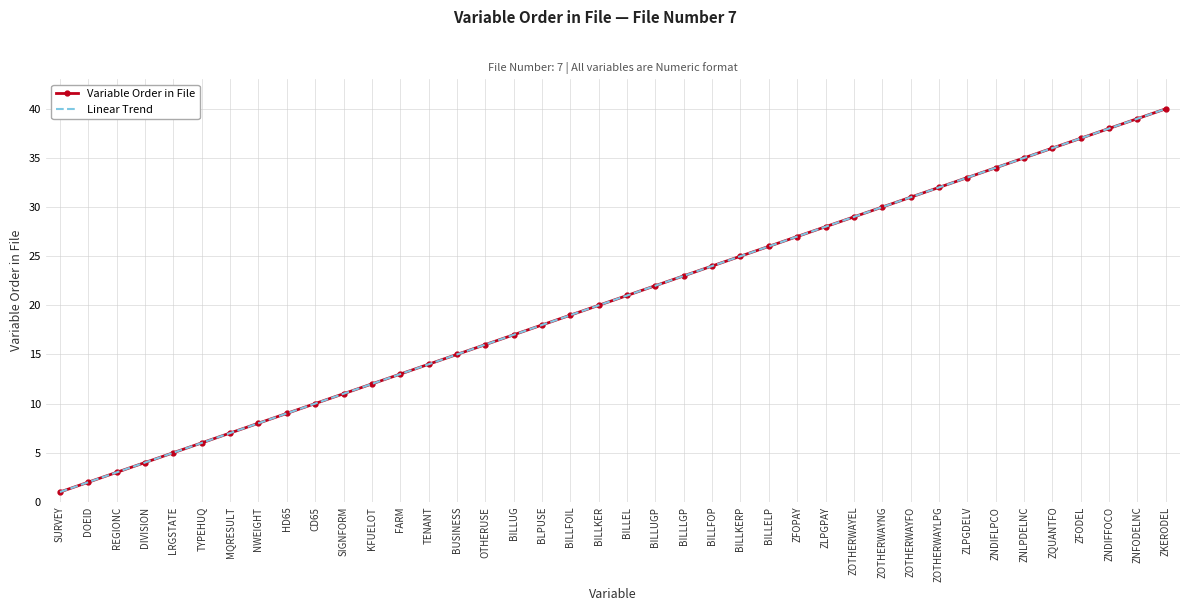

Rank the series at BILLFOP from highest to lowest value.

Variable Order in File, Linear Trend